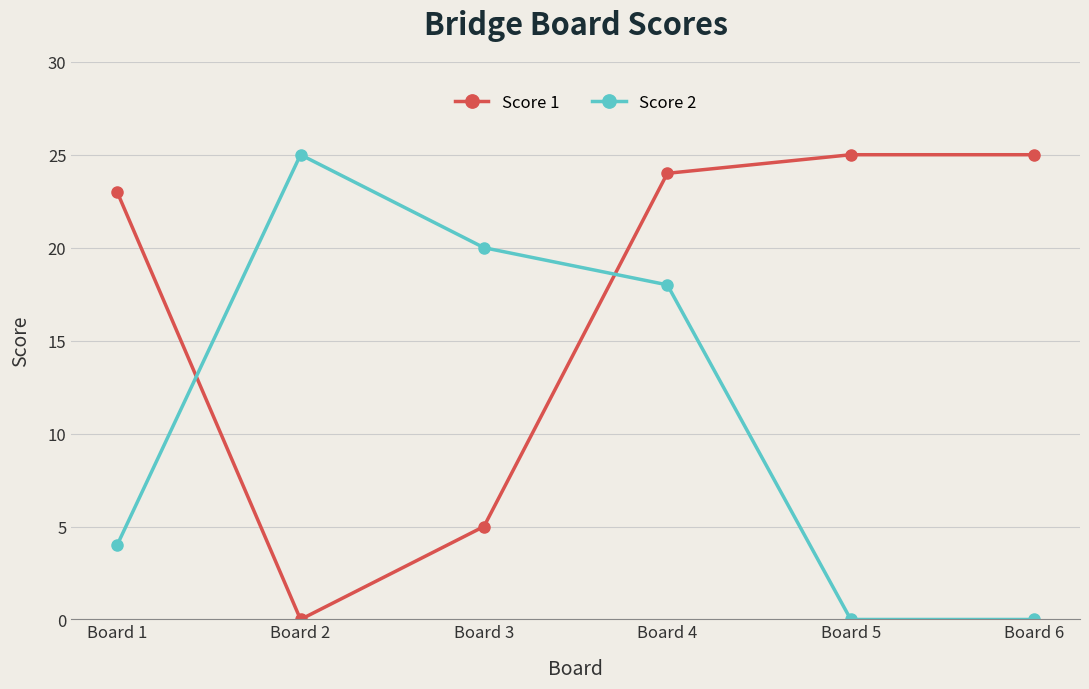

Is the value of Score 2 at Board 5 greater than the value of Score 1 at Board 5?

No